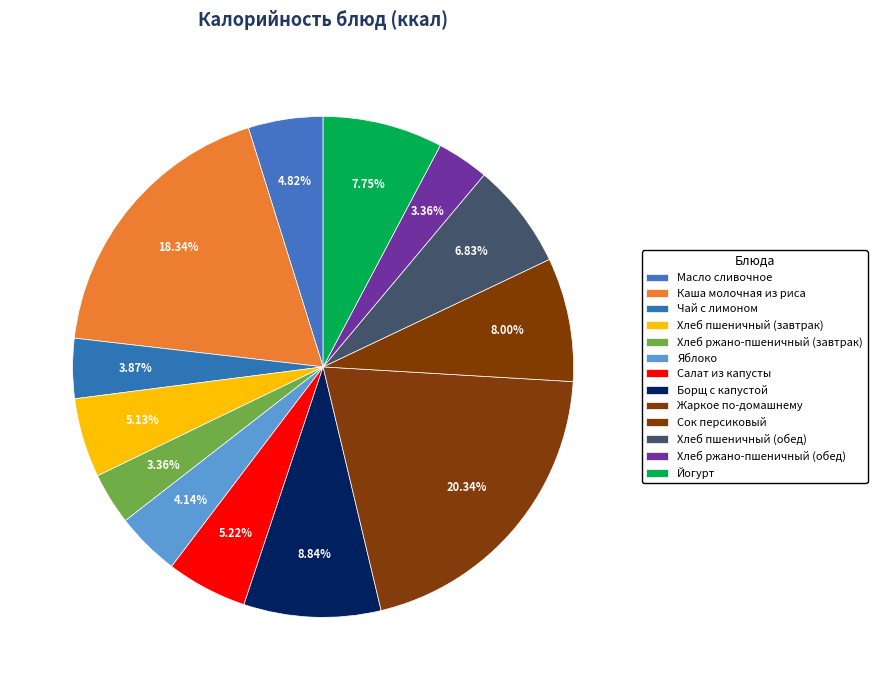

What percentage is the Хлеб пшеничный (обед) slice, to the nearest percent?

7%